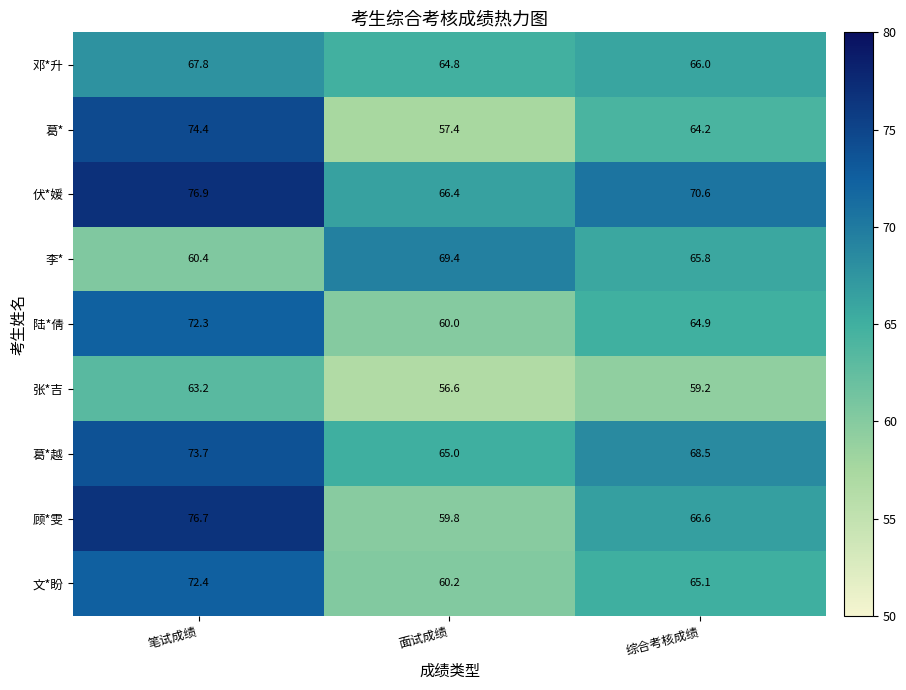

Reading left to right, transcribe all the data shown in this chart.

邓*升: 67.8	64.8	66.0
葛*: 74.4	57.4	64.2
伏*媛: 76.9	66.4	70.6
李*: 60.4	69.4	65.8
陆*倩: 72.3	60.0	64.9
张*吉: 63.2	56.6	59.2
葛*越: 73.7	65.0	68.5
顾*雯: 76.7	59.8	66.6
文*盼: 72.4	60.2	65.1